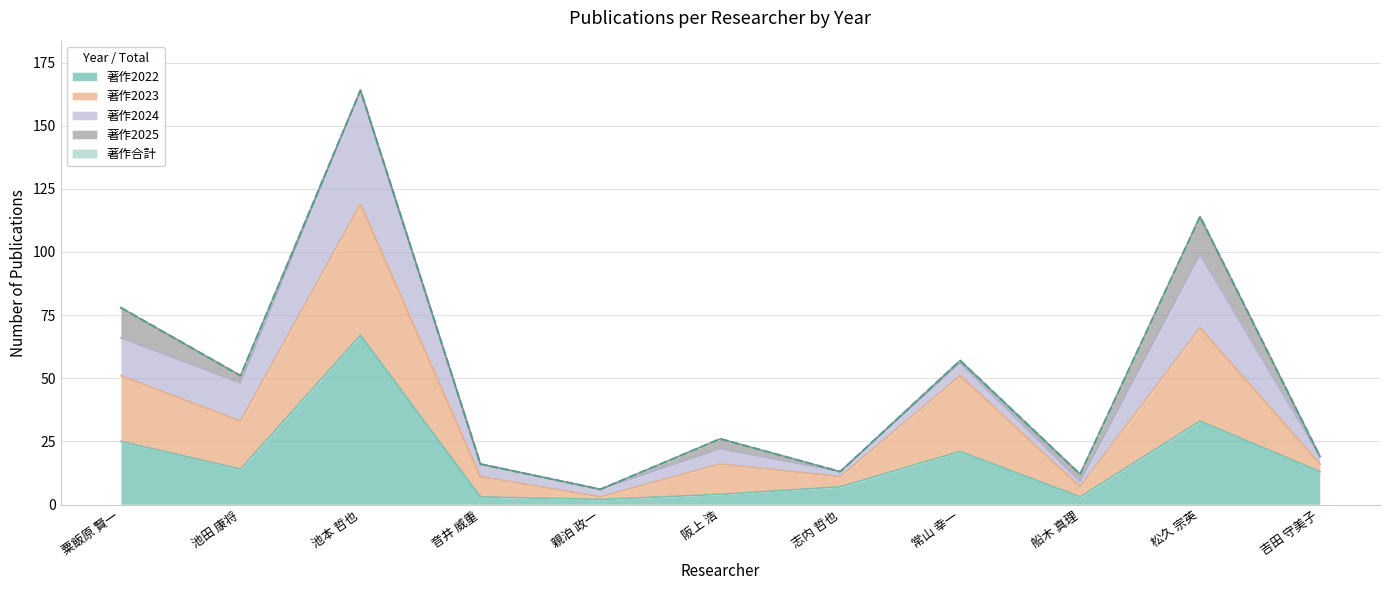

How many lines are shown in the chart?

5